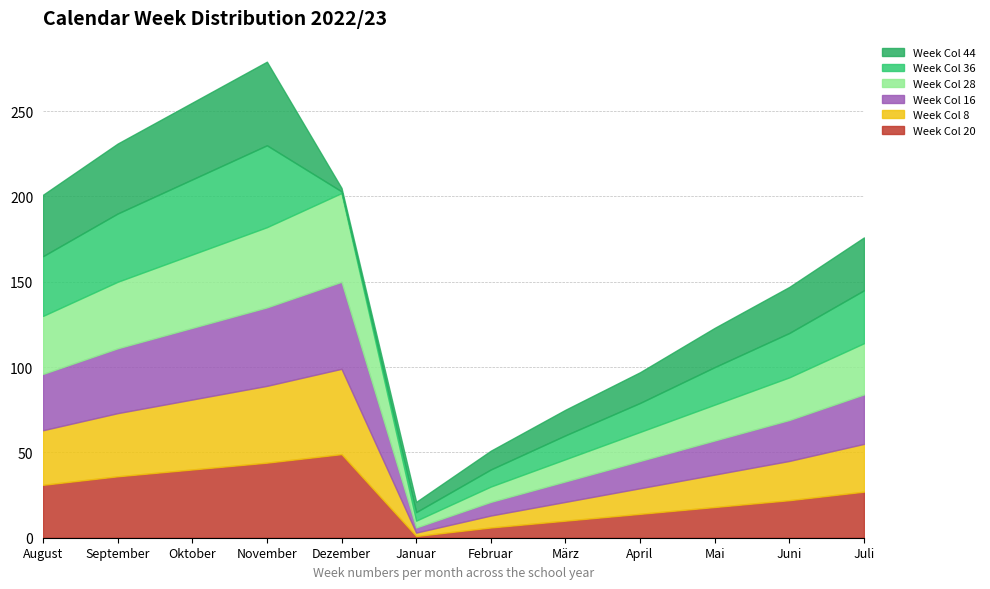

What is the total value across all series at Juli?

176